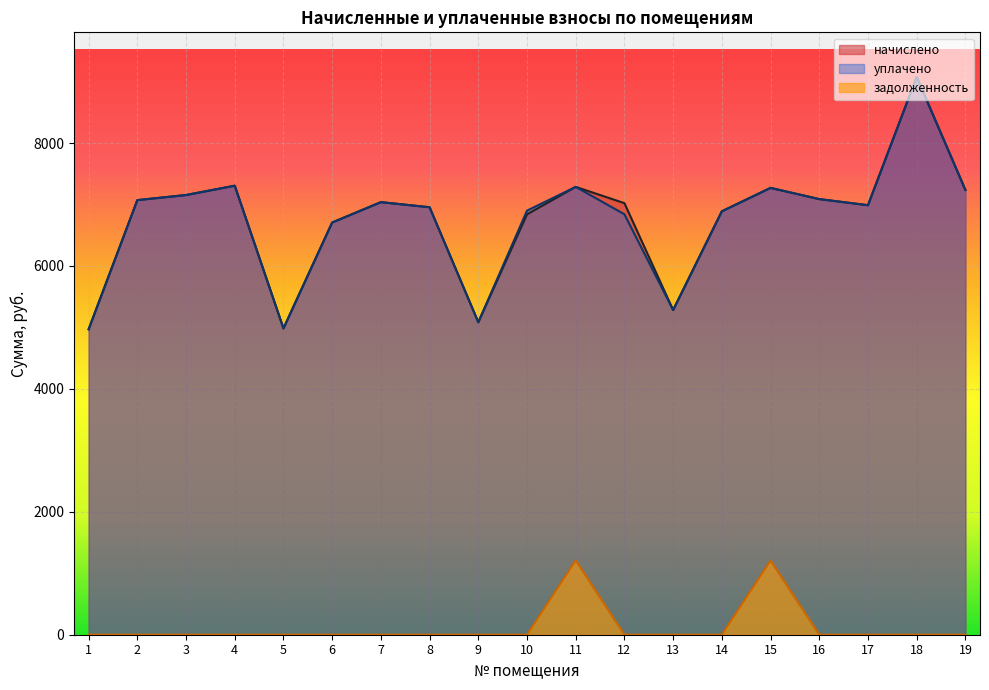

What is the value of the начислено point at the 2nd from the left?

7071.1